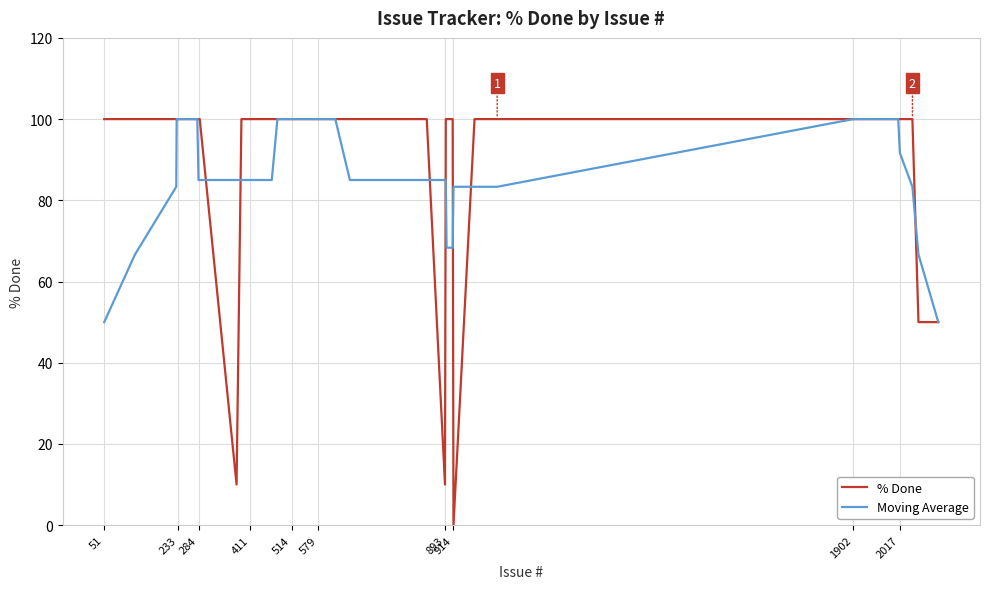

Which series has the widest spread of values?

% Done